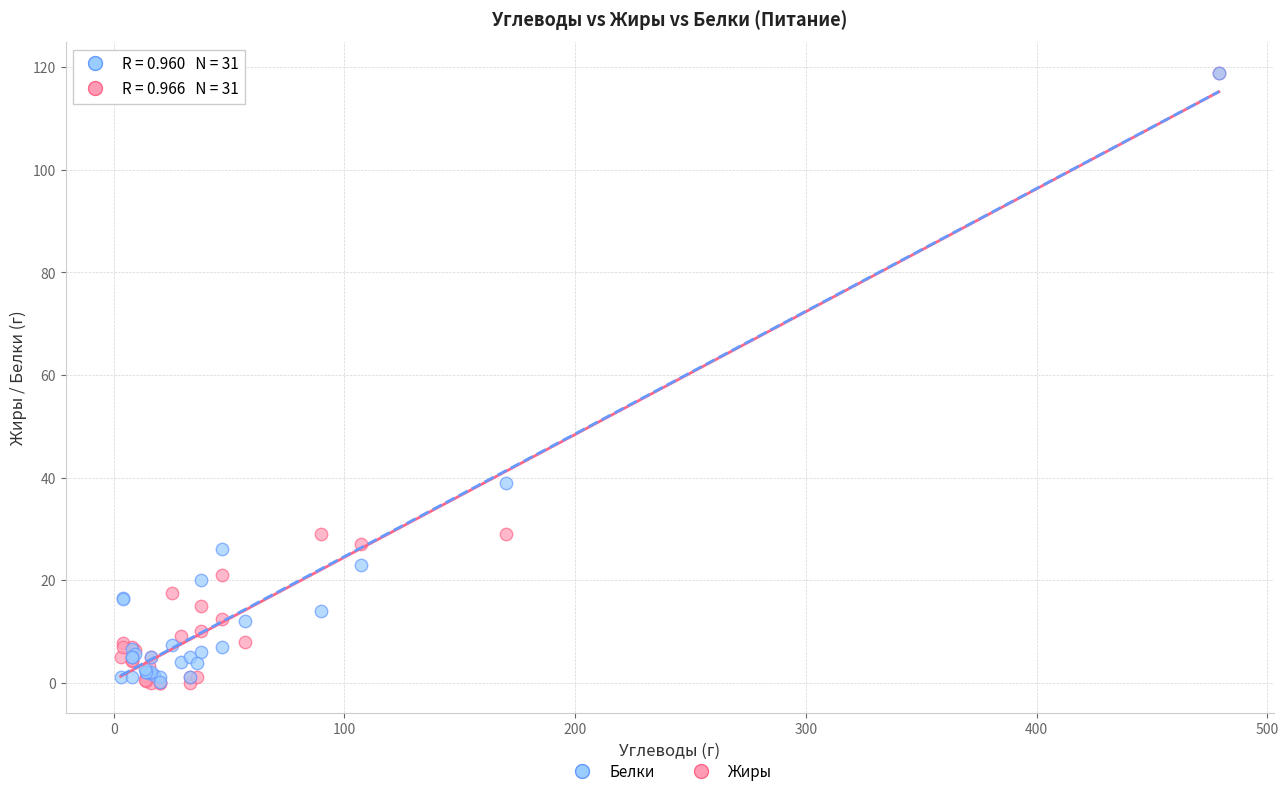

Which series has the widest spread of Y values?

Жиры